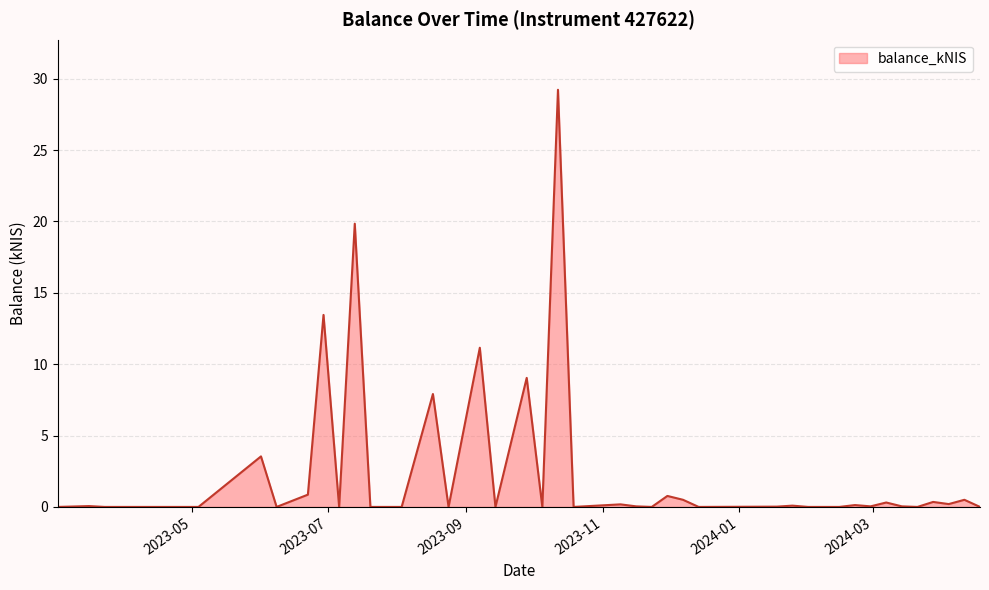

What is the difference between the maximum and minimum values?

29.2